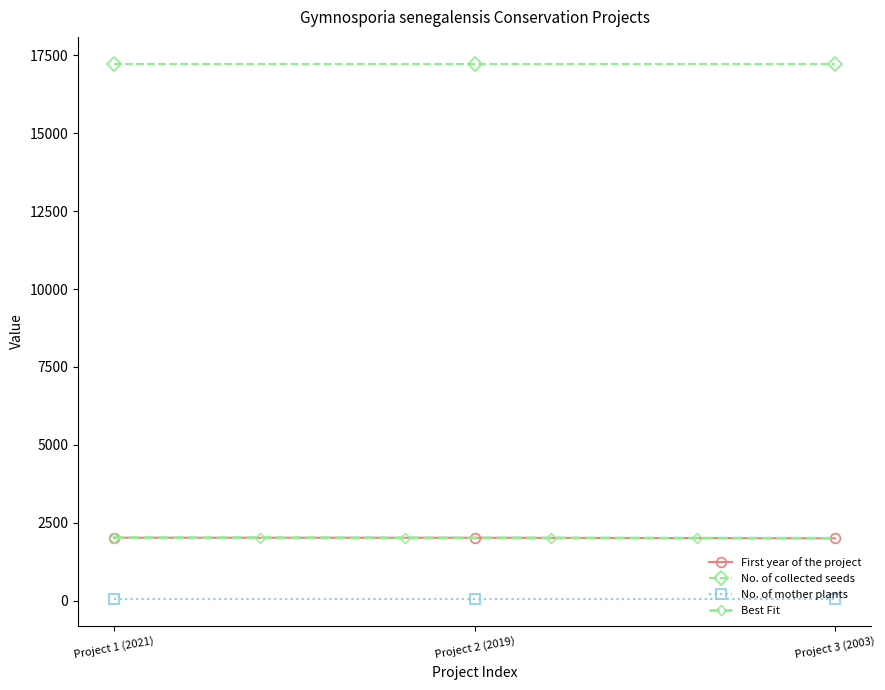

What is the approximate value of First year of the project at Project 2 (2019), to the nearest 5?

2020